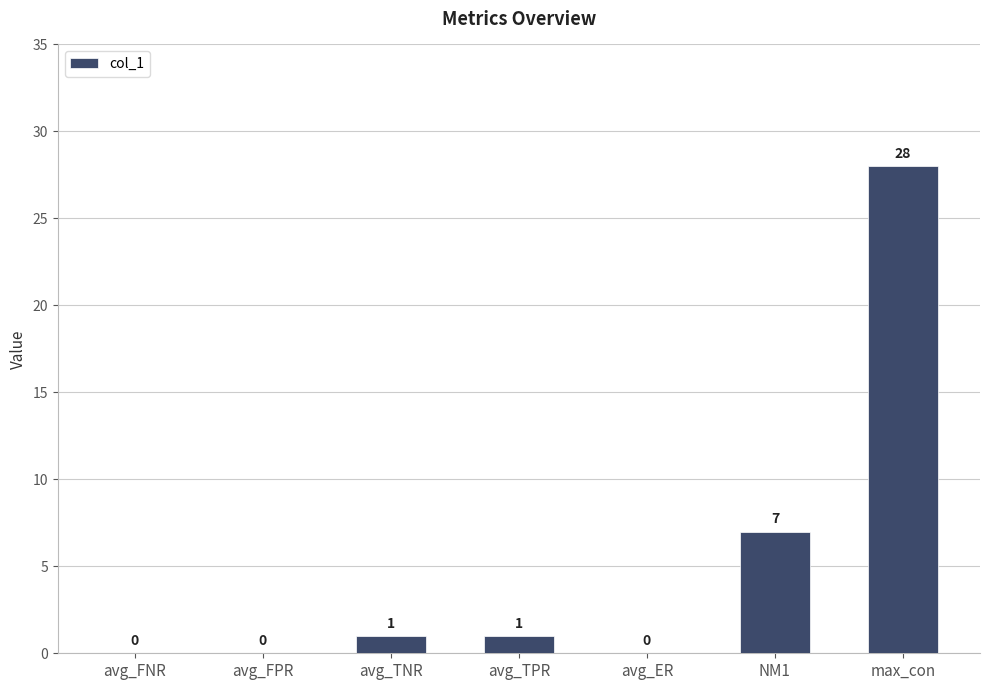

The value at avg_TNR is 1. True or false?

True